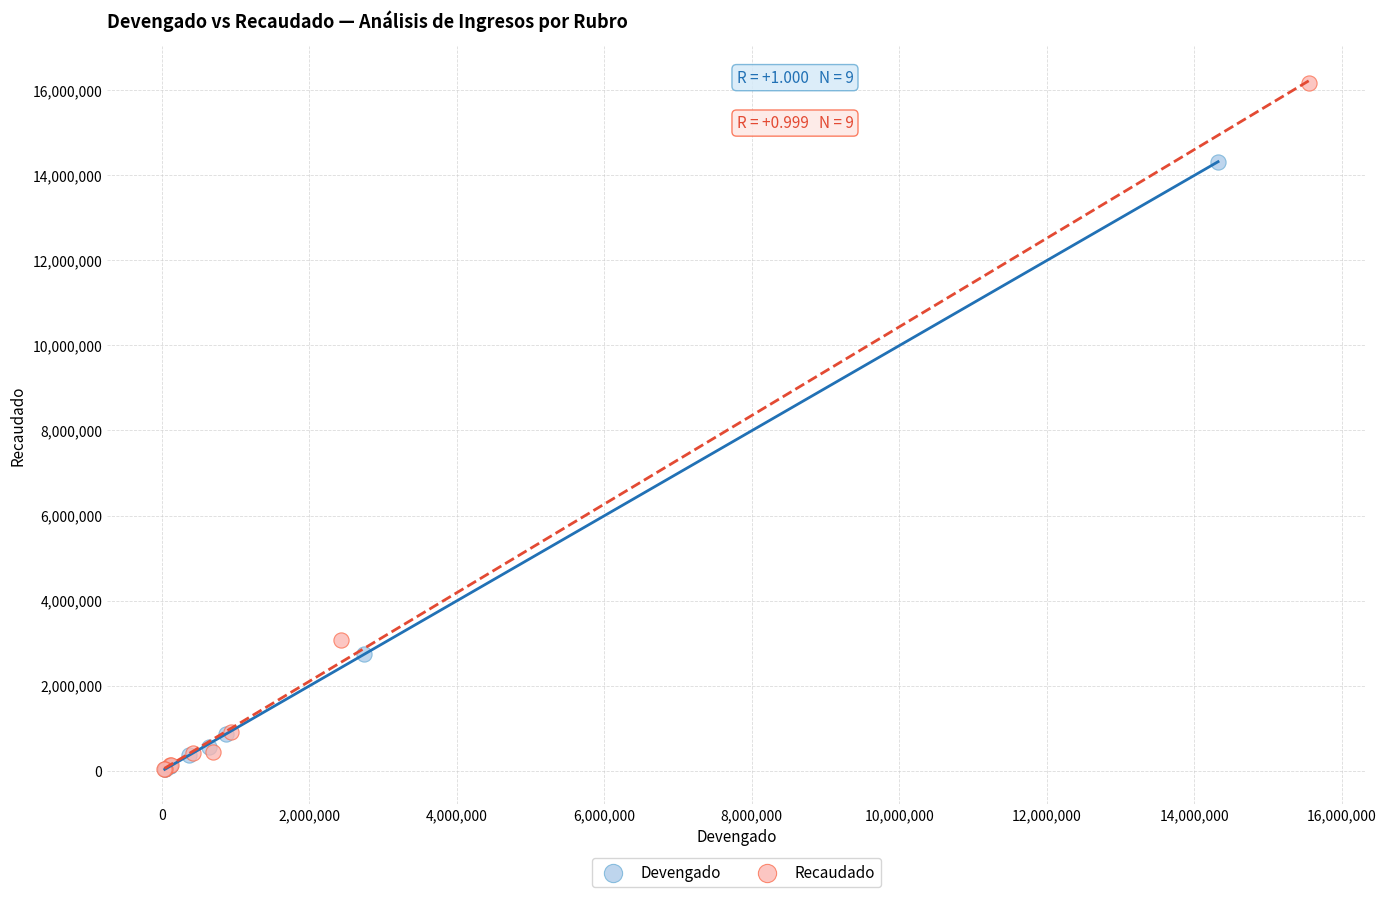

Which series reaches the maximum Y coordinate?

Recaudado